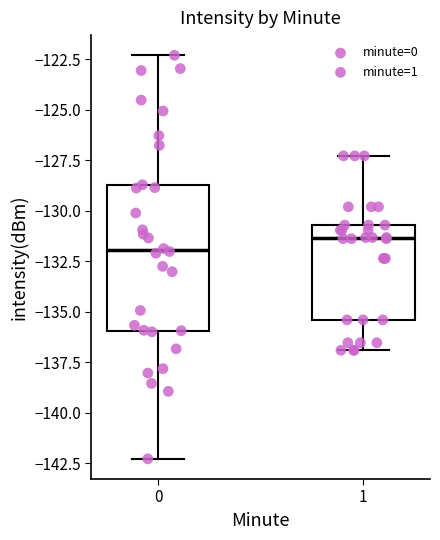

Reading left to right, transcribe this box plot: for each box, give where its median line is, the range the box spans, and where its two whiskers end, as read against the y-axis. The values are not printed on the chart, so give them approximately, as read against the axis.

0: median -132.0, box -136.0 to -129.0, whiskers -142.5 to -122.5
1: median -131.5, box -135.5 to -130.5, whiskers -137.0 to -127.5